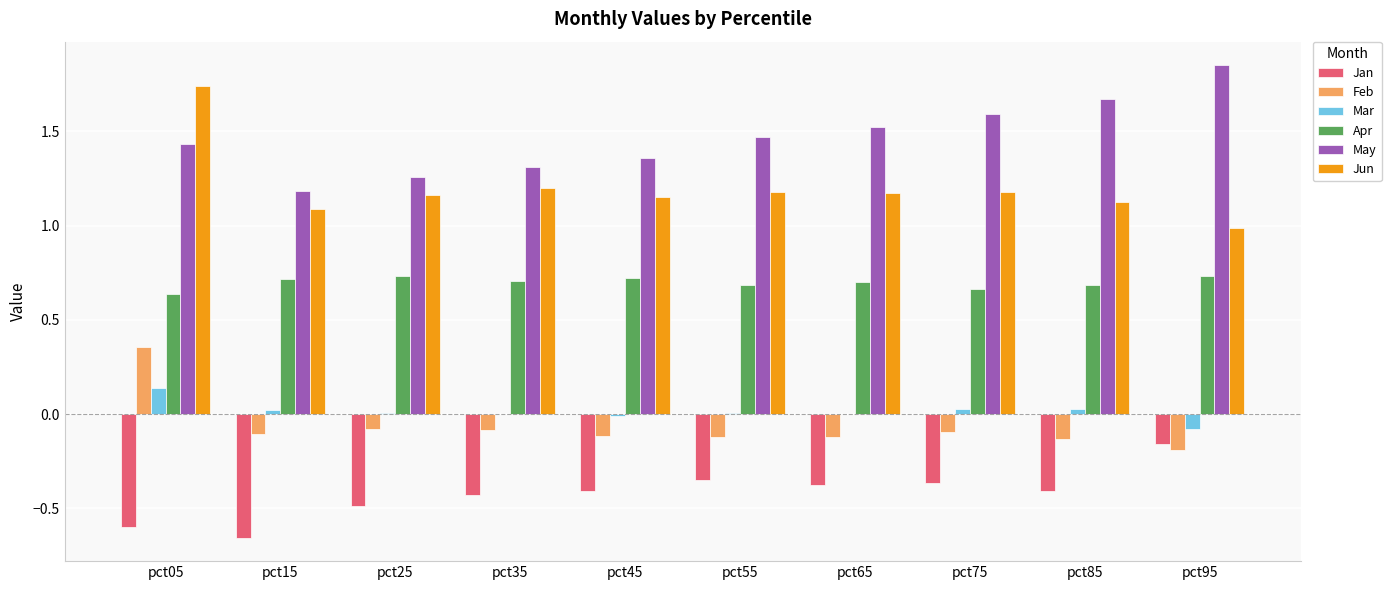

Is the value of May at pct15 greater than the value of Mar at pct85?

Yes